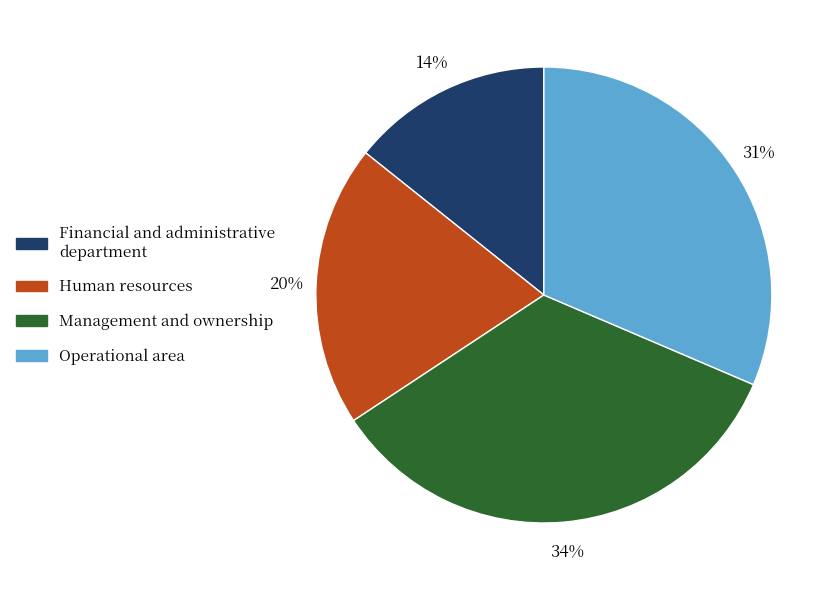

What is the largest slice in the pie chart?

Management and ownership